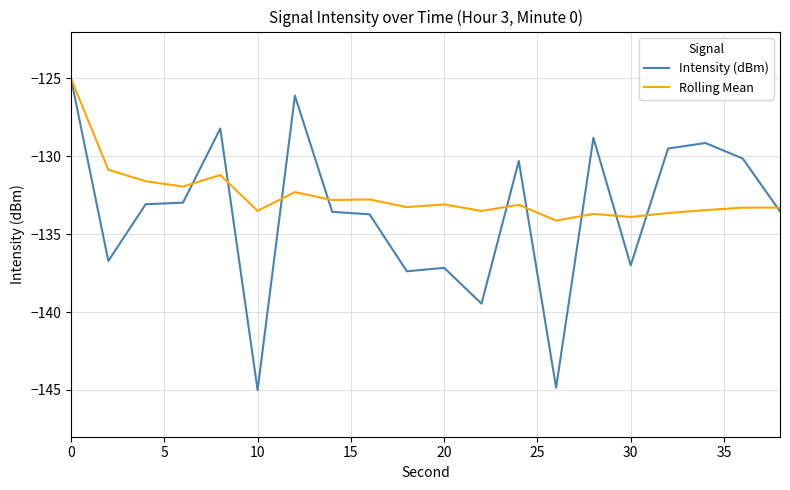

What is the lowest value of the Rolling Mean series?

-134.1